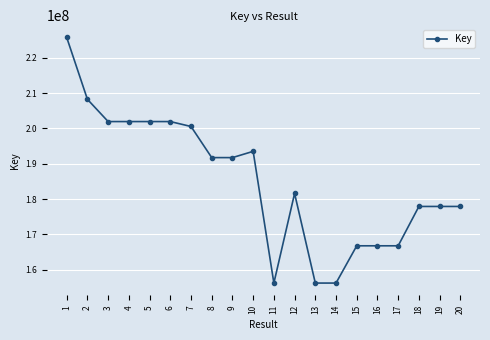

What is the value of the 16th point from the left?

166789055